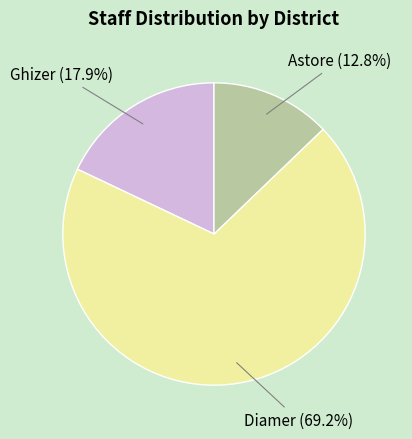

Between Ghizer and Astore, which is larger?

Ghizer